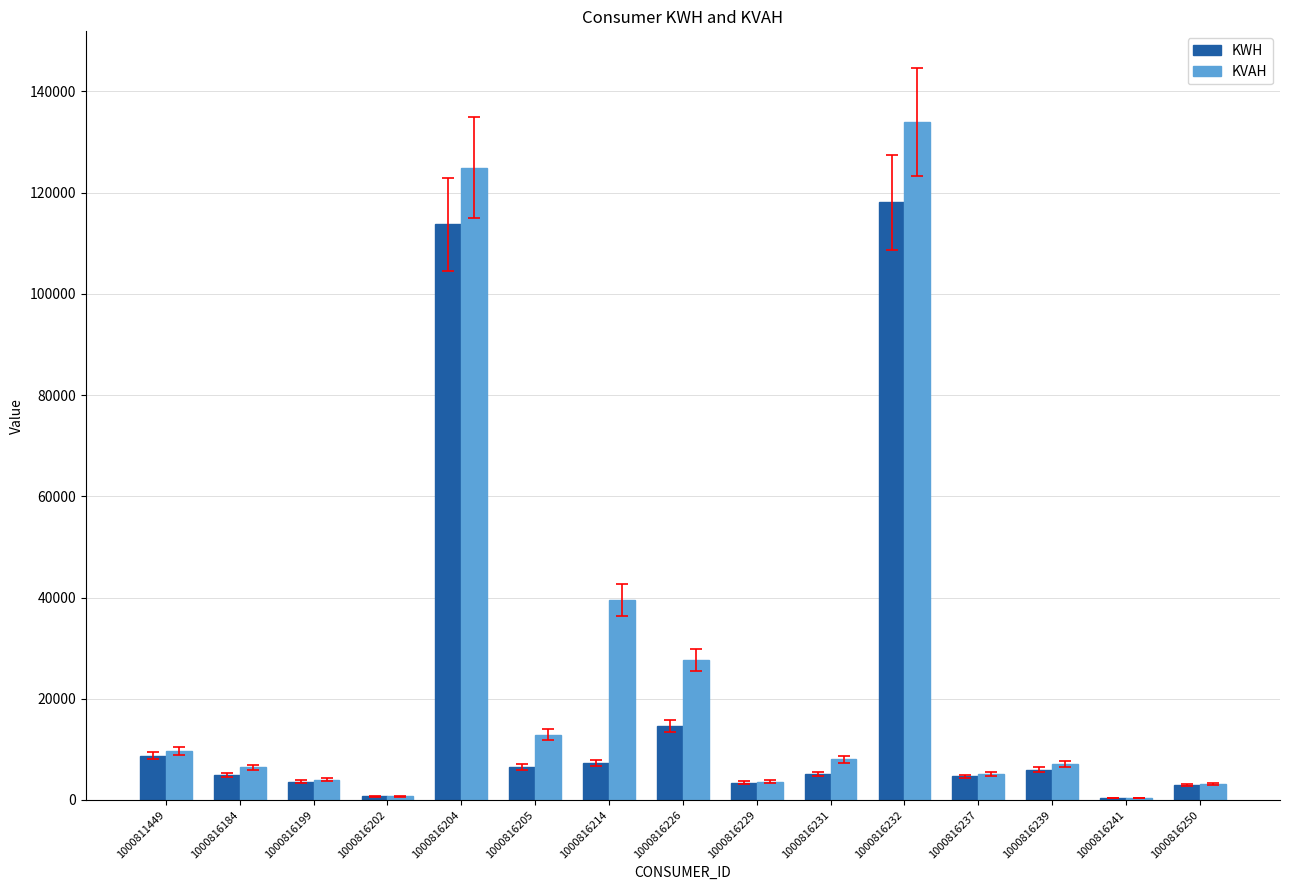

What is the sum of all KWH values?

300486